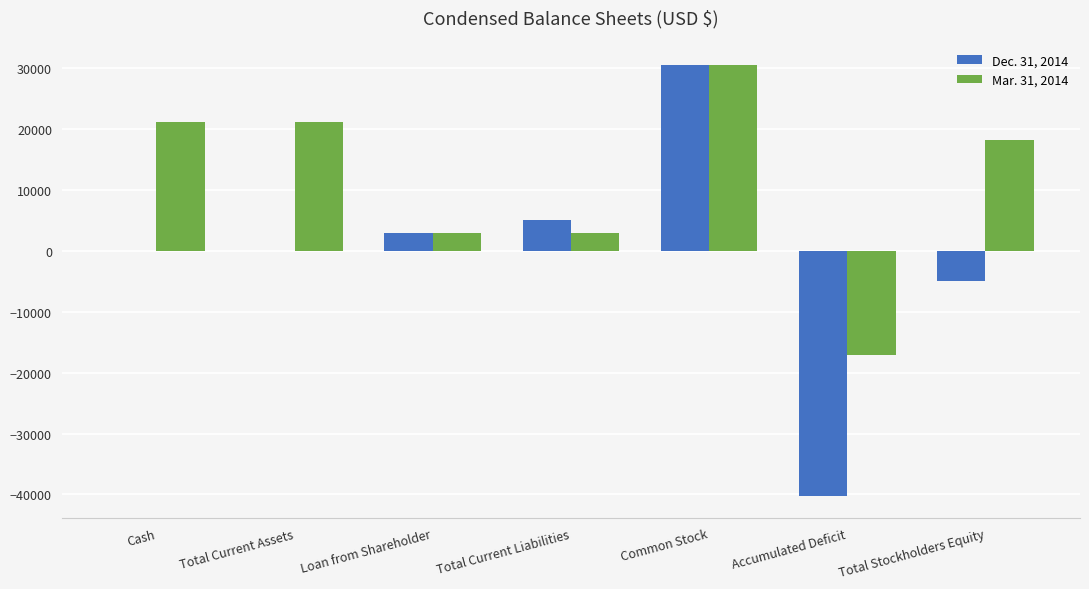

What is the sum of all Dec. 31, 2014 values?

-6867